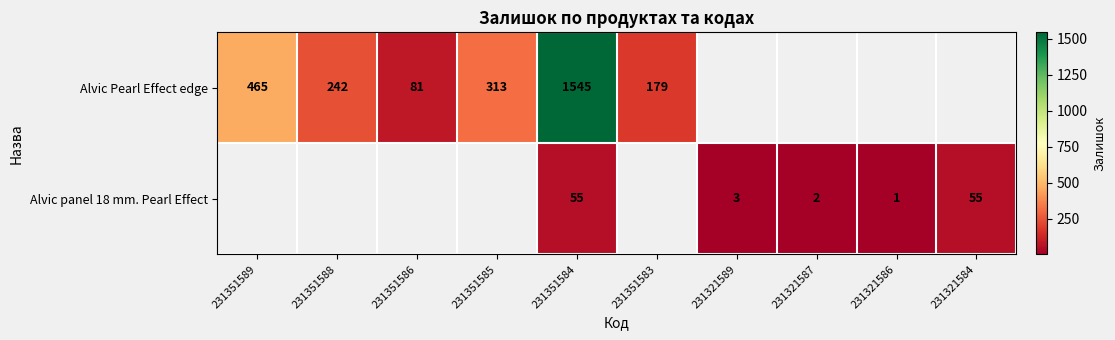

The Alvic panel 18 mm. Pearl Effect series shows 73 at 231351584. True or false?

False